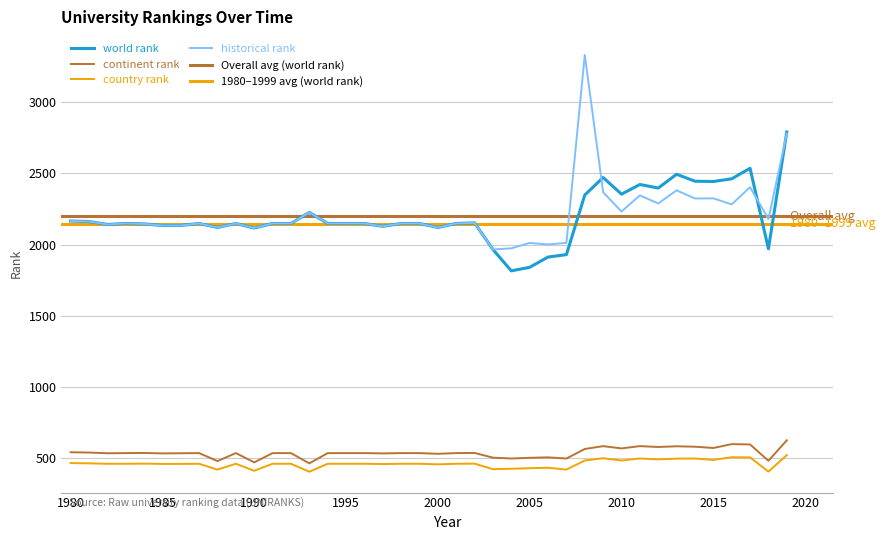

The historical rank series shows 2345.5 at 2011. True or false?

True